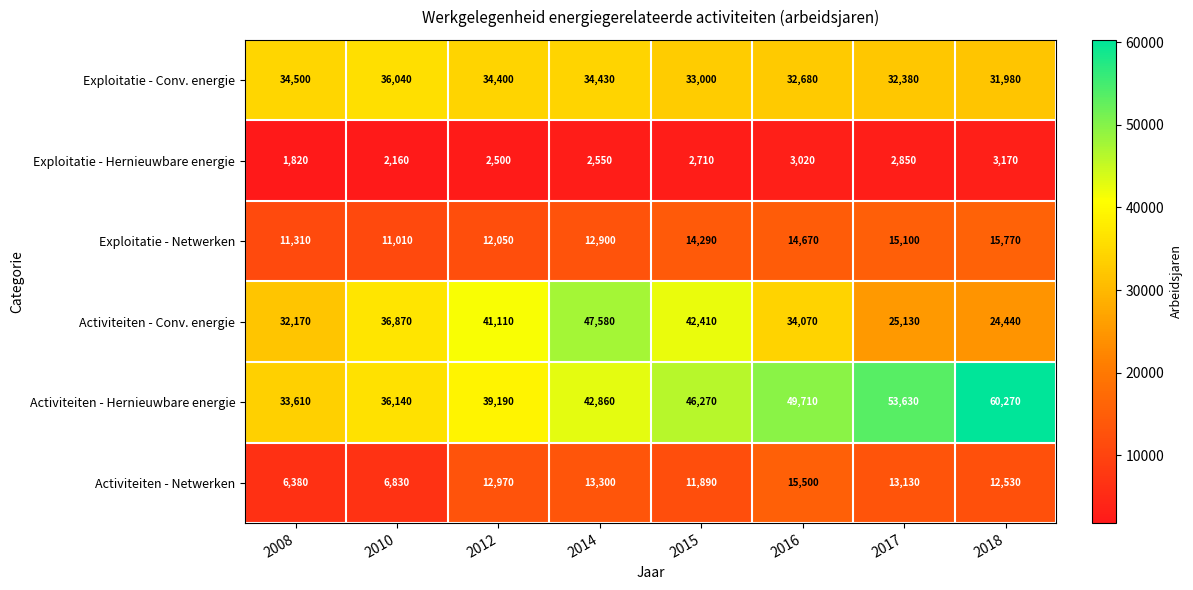

What is the average value of the Exploitatie - Hernieuwbare energie series?

2598